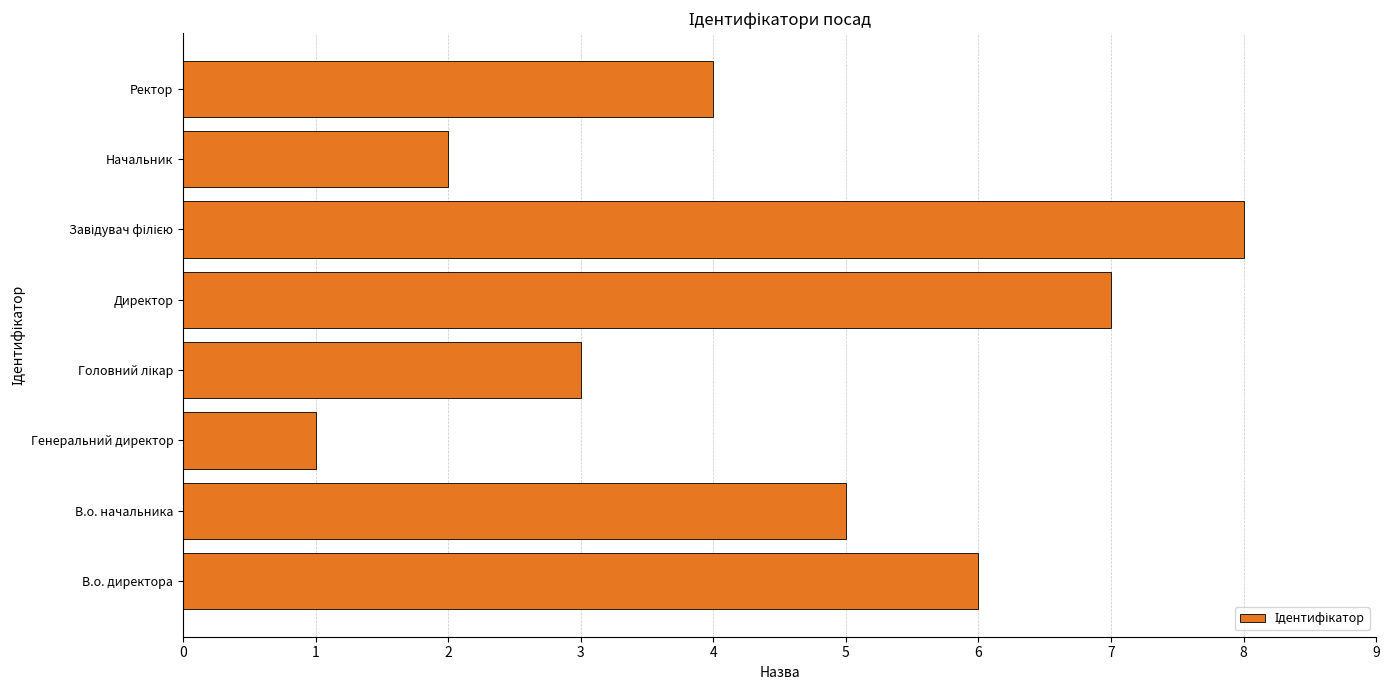

What is the minimum value shown in the chart?

1